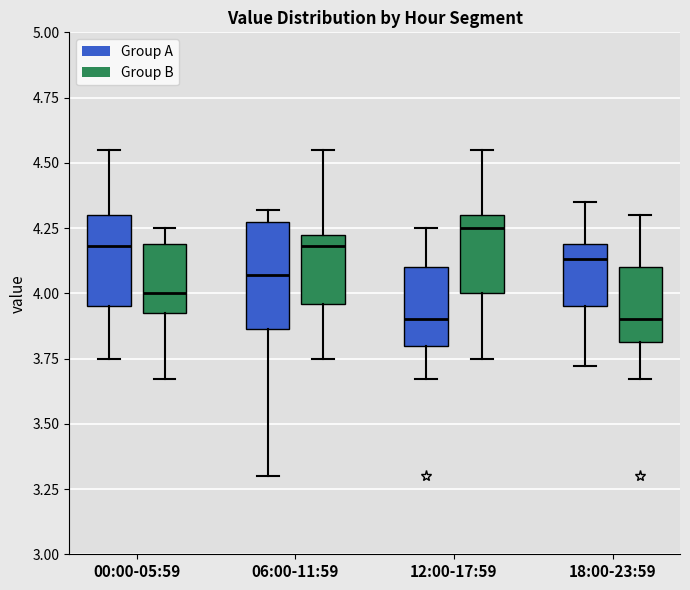

Reading left to right, read every box against the y-axis: the position of its median line, the range the box covers, and the ends of its whiskers. The values are not printed on the chart, so give them approximately, as read against the axis.

00:00-05:59 (Group A): median 4.20, box 3.95 to 4.30, whiskers 3.75 to 4.55
00:00-05:59 (Group B): median 4.00, box 3.95 to 4.20, whiskers 3.65 to 4.25
06:00-11:59 (Group A): median 4.05, box 3.85 to 4.30, whiskers 3.30 to 4.30 (just above the box's upper edge)
06:00-11:59 (Group B): median 4.20, box 3.95 to 4.25, whiskers 3.75 to 4.55
12:00-17:59 (Group A): median 3.90, box 3.80 to 4.10, whiskers 3.65 to 4.25
12:00-17:59 (Group B): median 4.25, box 4.00 to 4.30, whiskers 3.75 to 4.55
18:00-23:59 (Group A): median 4.15, box 3.95 to 4.20, whiskers 3.70 to 4.35
18:00-23:59 (Group B): median 3.90, box 3.80 to 4.10, whiskers 3.65 to 4.30